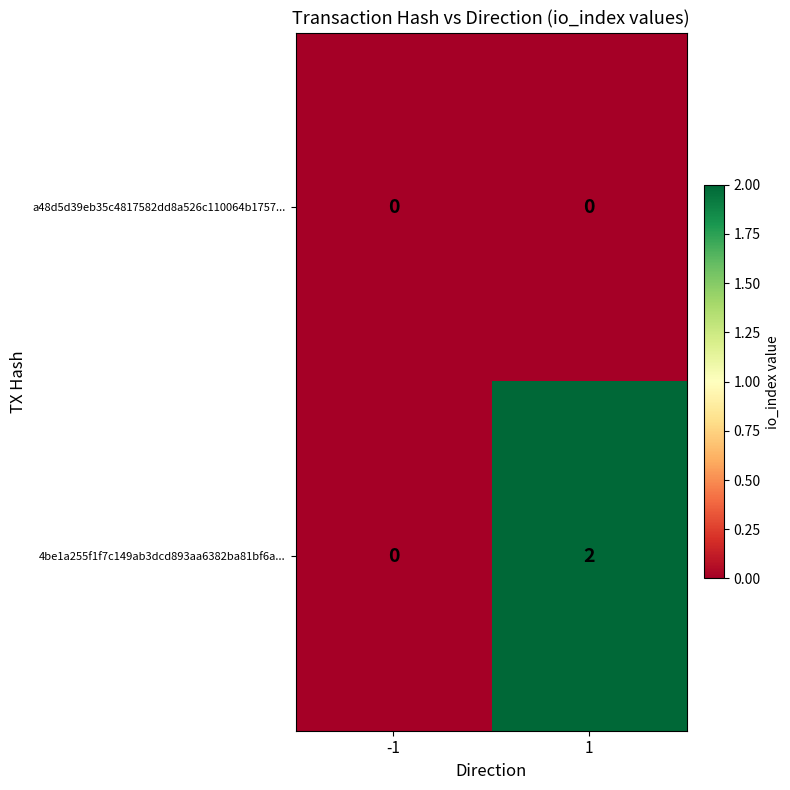

Between -1 and 1, which series saw the biggest shift?

4be1a255f1f7c149ab3dcd893aa6382ba81bf6a...